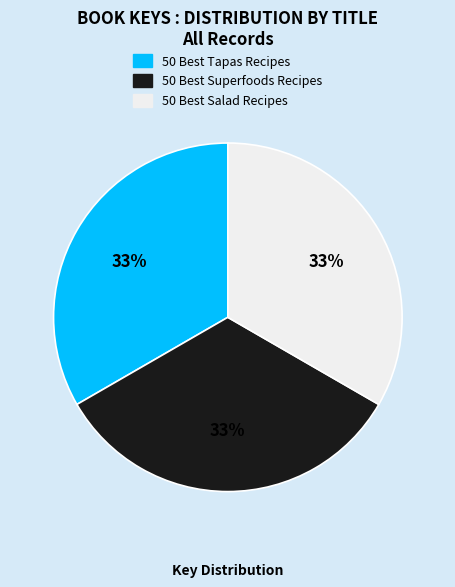

To the nearest percent, what percentage of the pie is 50 Best Superfoods Recipes?

33%